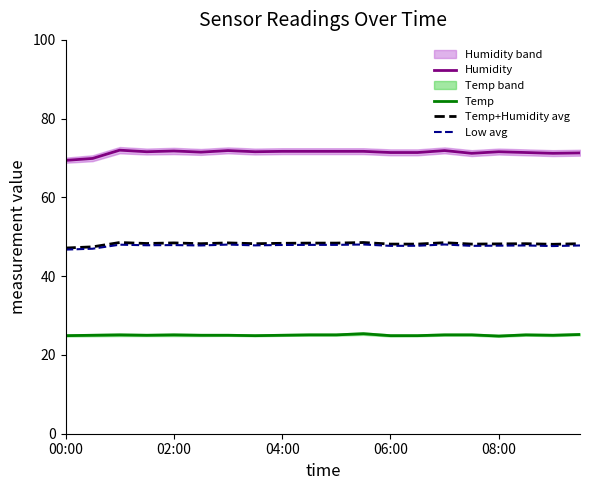

Reading left to right, transcribe all the data shown in this chart.

Humidity: 69.4	69.9	72.0	71.6	71.8	71.5	71.9	71.6	71.7	71.7	71.7	71.7	71.4	71.4	71.9	71.2	71.6	71.4	71.2	71.3
Temp: 24.9	25.0	25.1	25.0	25.1	25.0	25.0	24.9	25.0	25.1	25.1	25.4	24.9	24.9	25.1	25.1	24.8	25.1	25.0	25.2
Temp+Humidity avg: 47.2	47.5	48.5	48.3	48.5	48.2	48.5	48.2	48.4	48.4	48.4	48.5	48.2	48.2	48.5	48.2	48.2	48.2	48.1	48.2
Low avg: 46.8	47.0	48.0	47.9	47.9	47.8	48.0	47.8	47.9	48.0	48.0	48.0	47.7	47.7	48.0	47.7	47.8	47.8	47.6	47.8